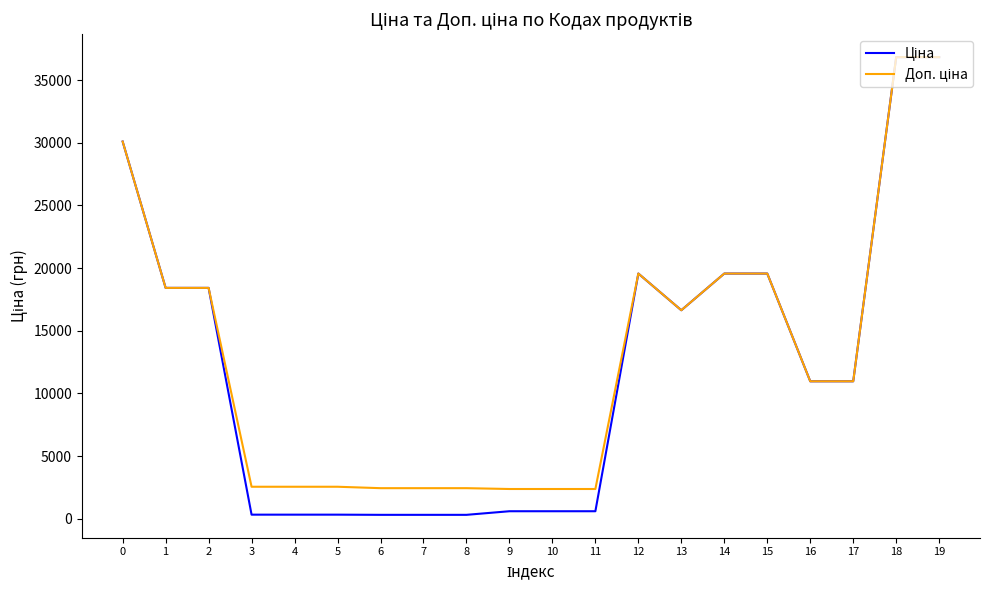

What is the greatest value displayed?

36841.8